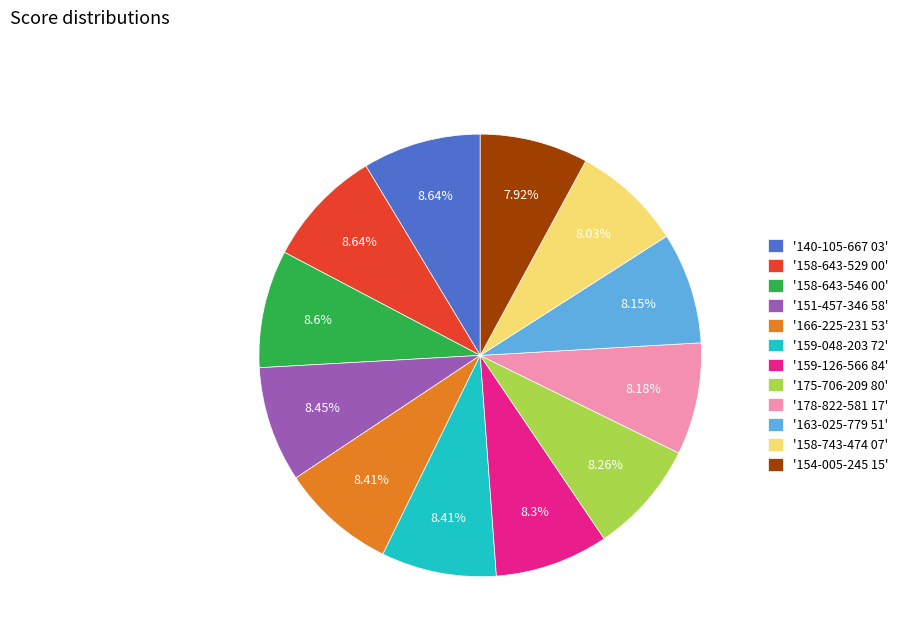

Approximately how many times larger is the value at '154-005-245 15' compared to '175-706-209 80'?

1.0